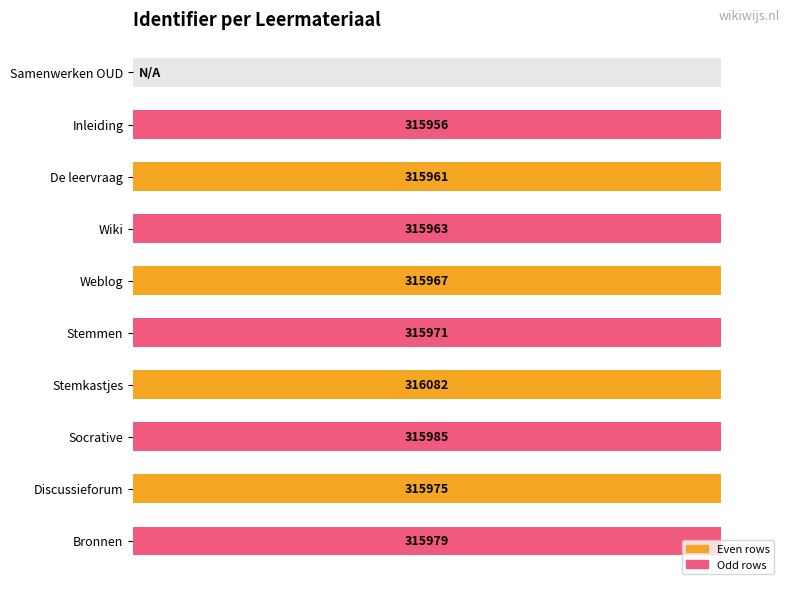

Which has a higher value, Stemmen or Weblog?

Stemmen